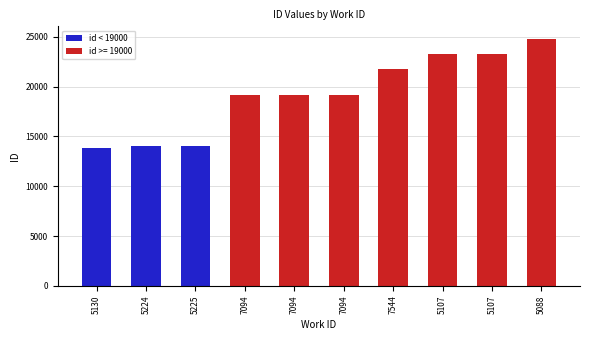

What is the minimum value shown in the chart?

13847